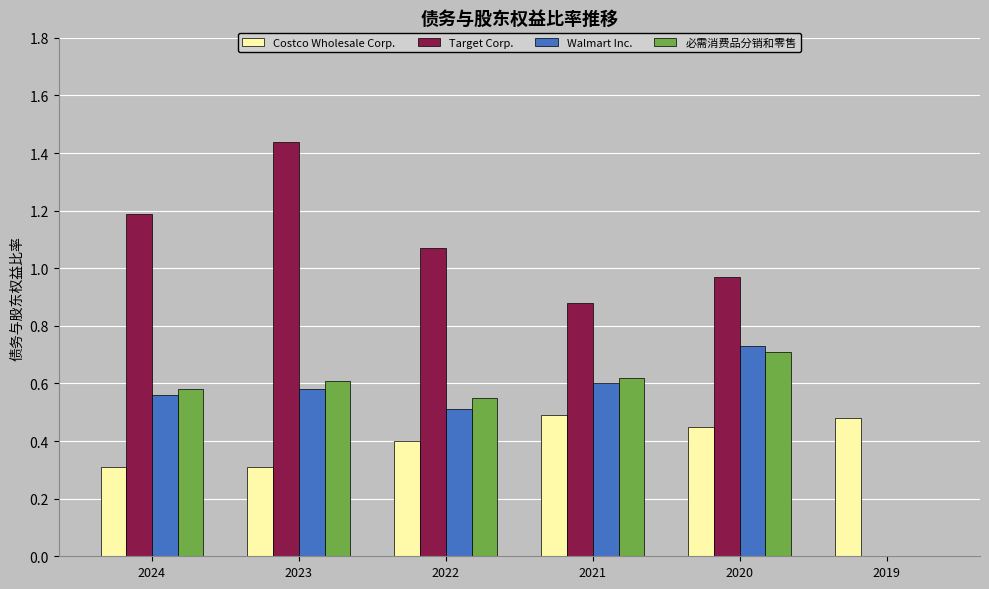

What is the sum of all Walmart Inc. values?

3.0